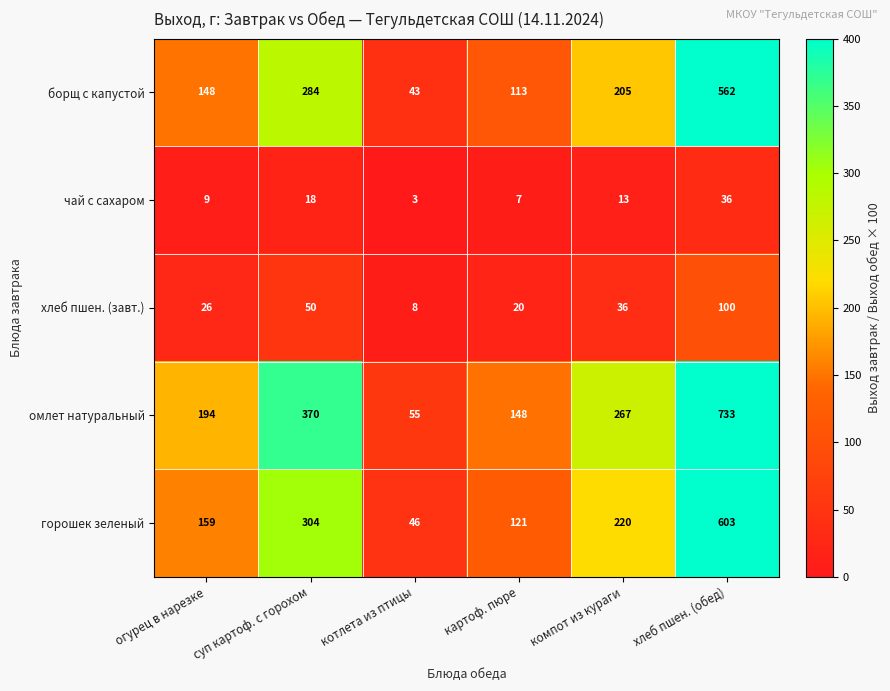

Which series has the largest total across all categories?

омлет натуральный